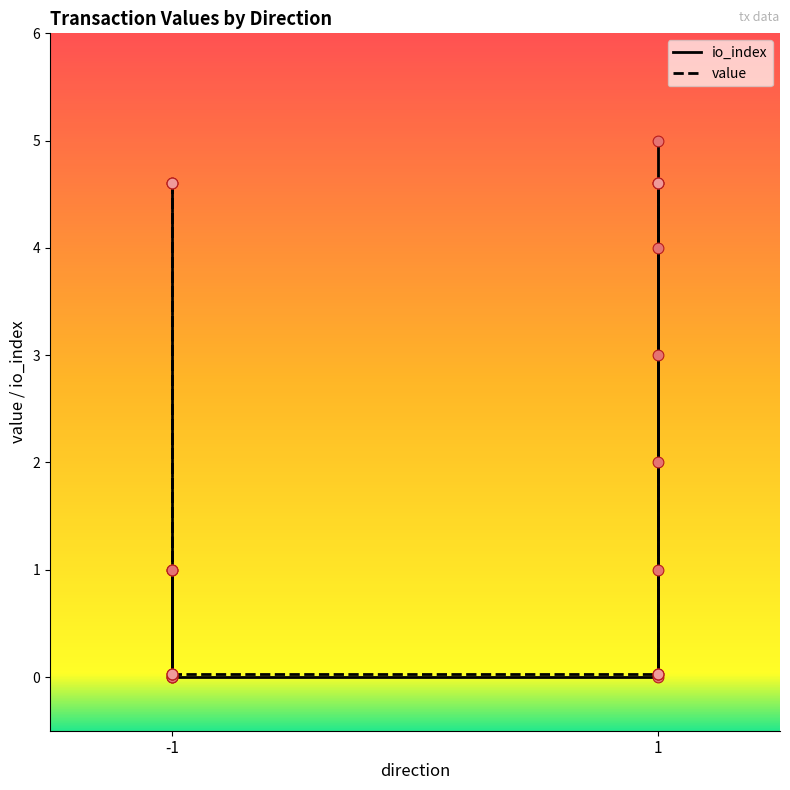

Which series has the widest spread of Y values?

io_index